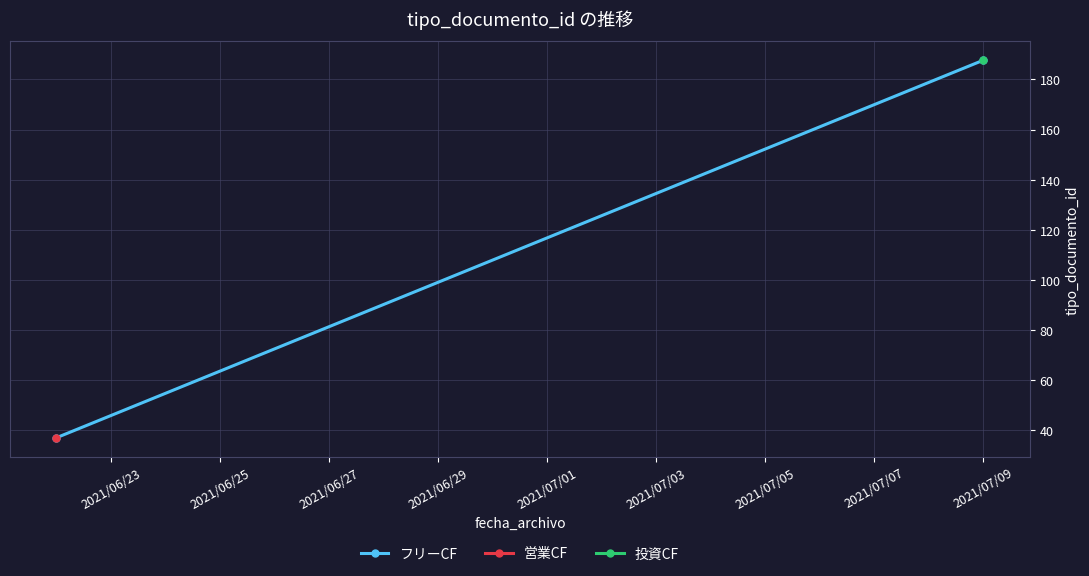

How many lines are shown in the chart?

3